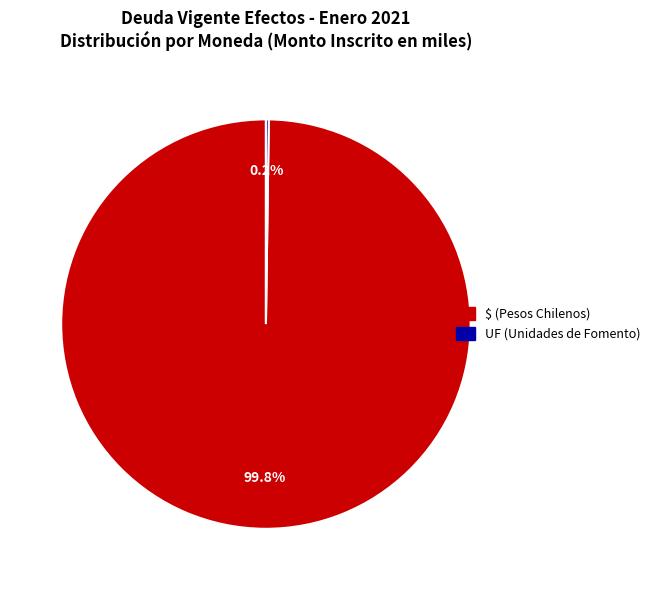

What is the largest slice in the pie chart?

$